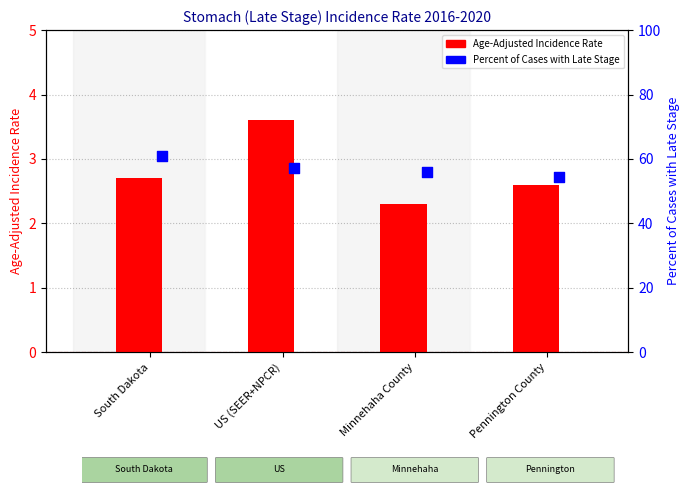

Which series contains the lowest Y value?

Age-Adjusted Incidence Rate